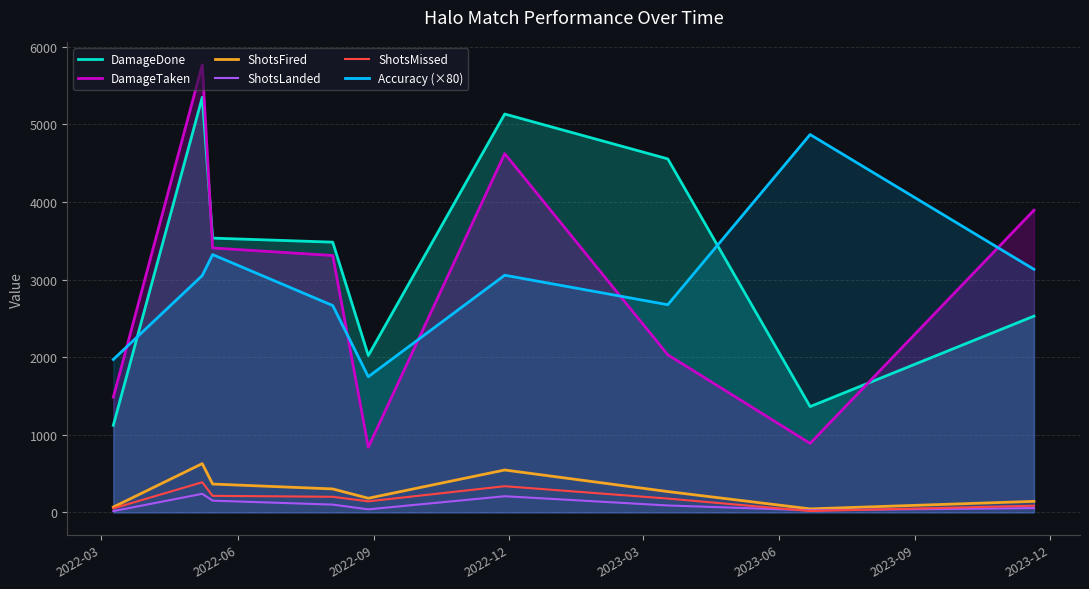

True or false: DamageTaken and ShotsMissed intersect in this chart.

False